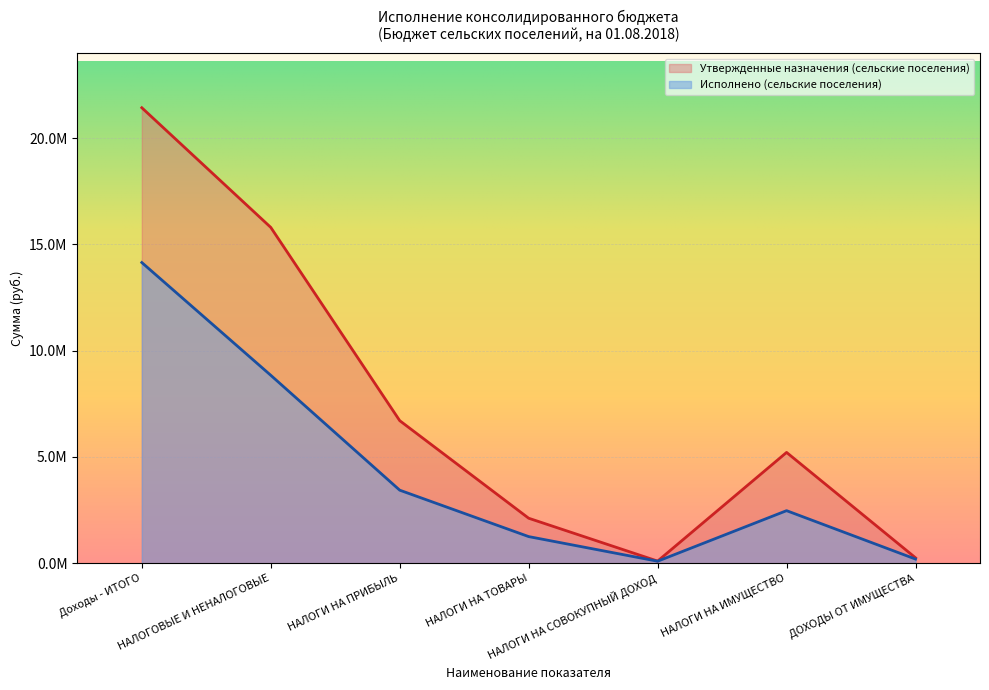

What is the label of the 6th point from the left?

НАЛОГИ НА ИМУЩЕСТВО